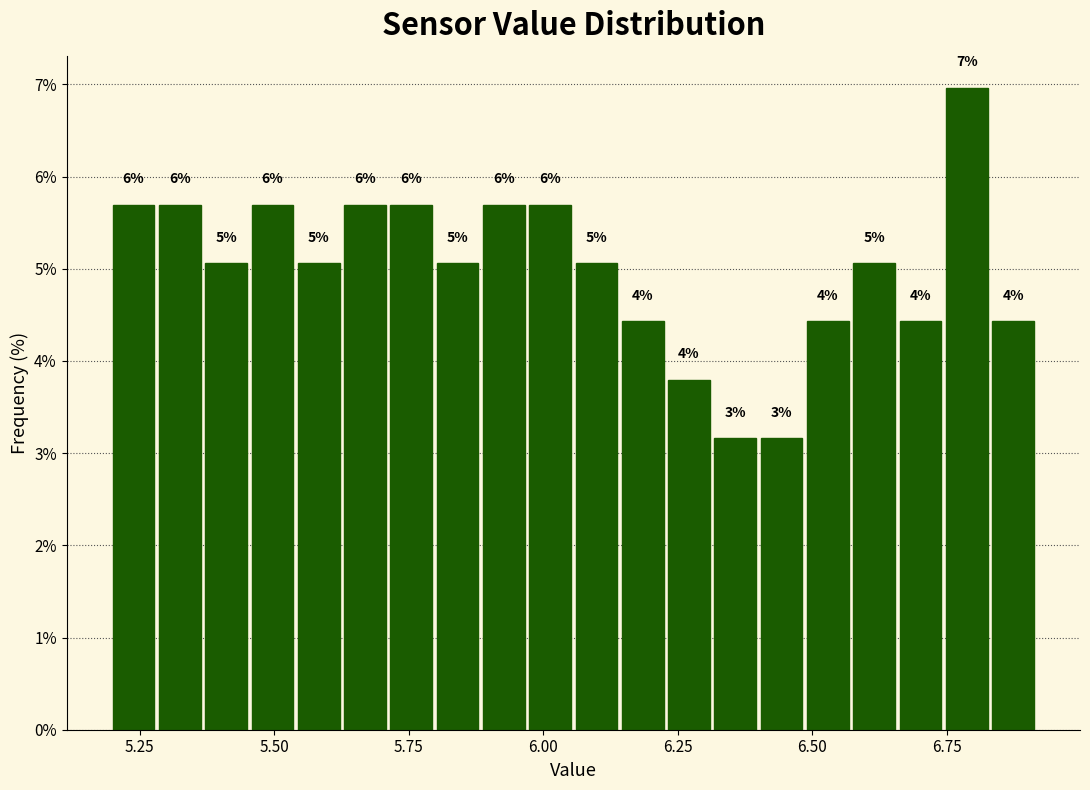

Around what value on the x-axis is the tallest bar? Give the approximate position of its centre, as read against the axis.

6.80